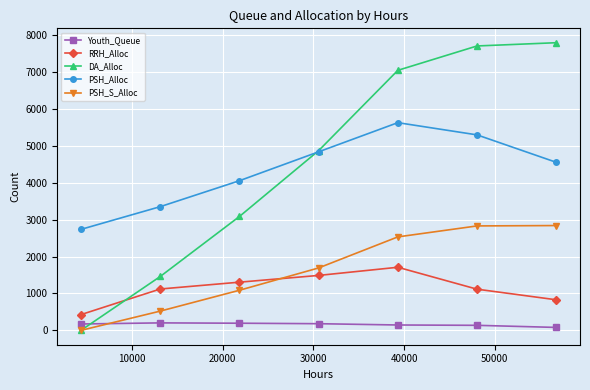

List the series in order of their peak value, highest first.

DA_Alloc, PSH_Alloc, PSH_S_Alloc, RRH_Alloc, Youth_Queue